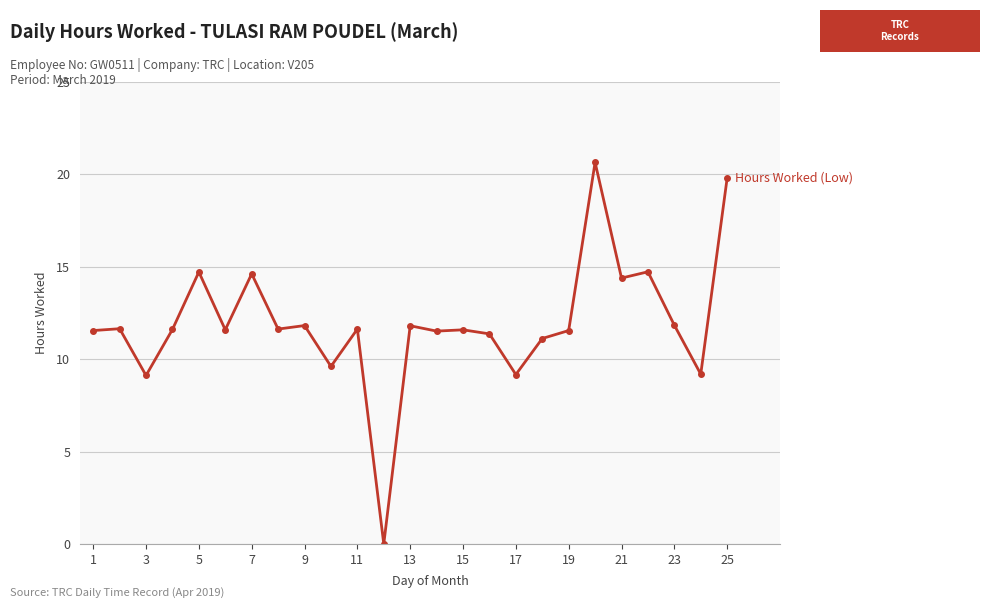

What is the average value?

11.9